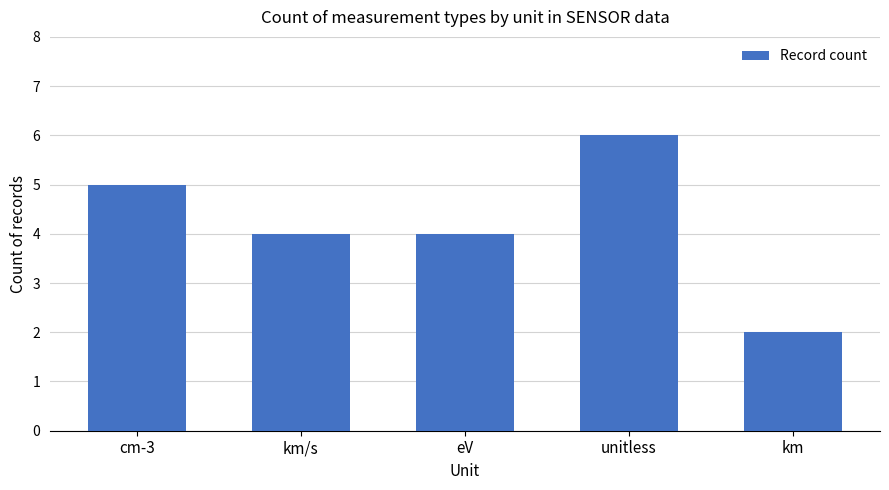

What value does the data have at eV?

4